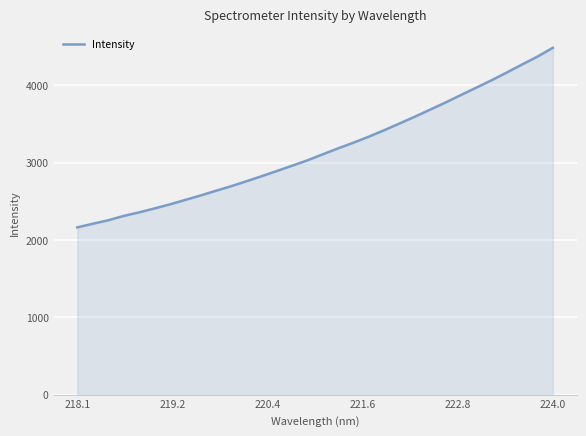

What is the maximum value shown in the chart?

4482.4